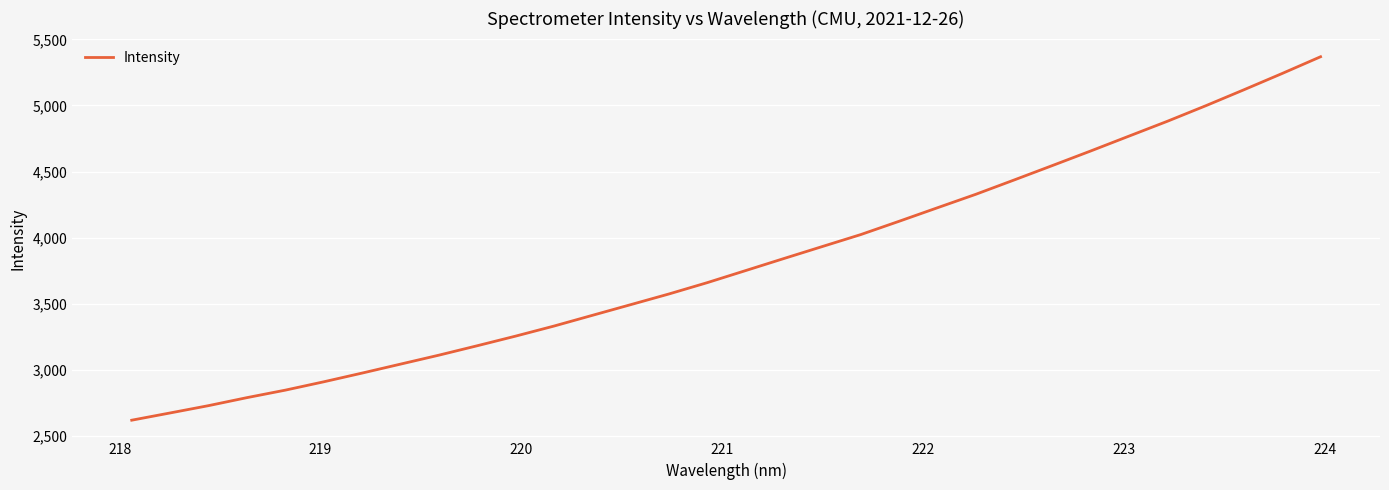

What is the smallest value displayed?

2619.6